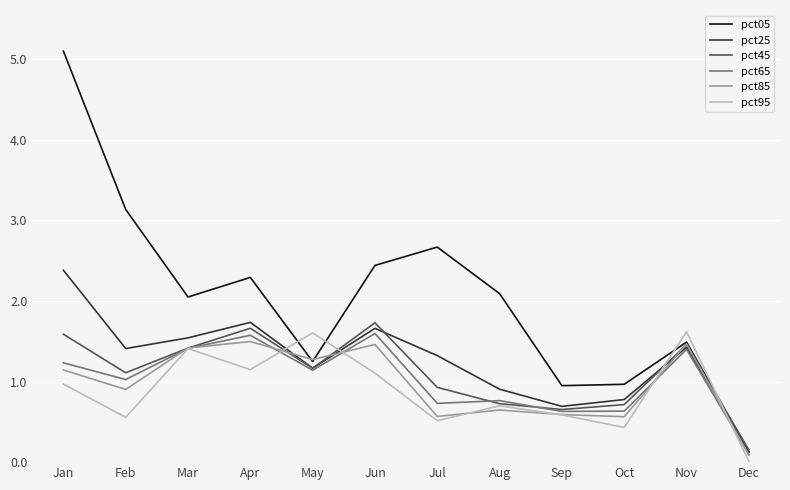

True or false: pct85 has more than 1 points higher than both neighbors.

True